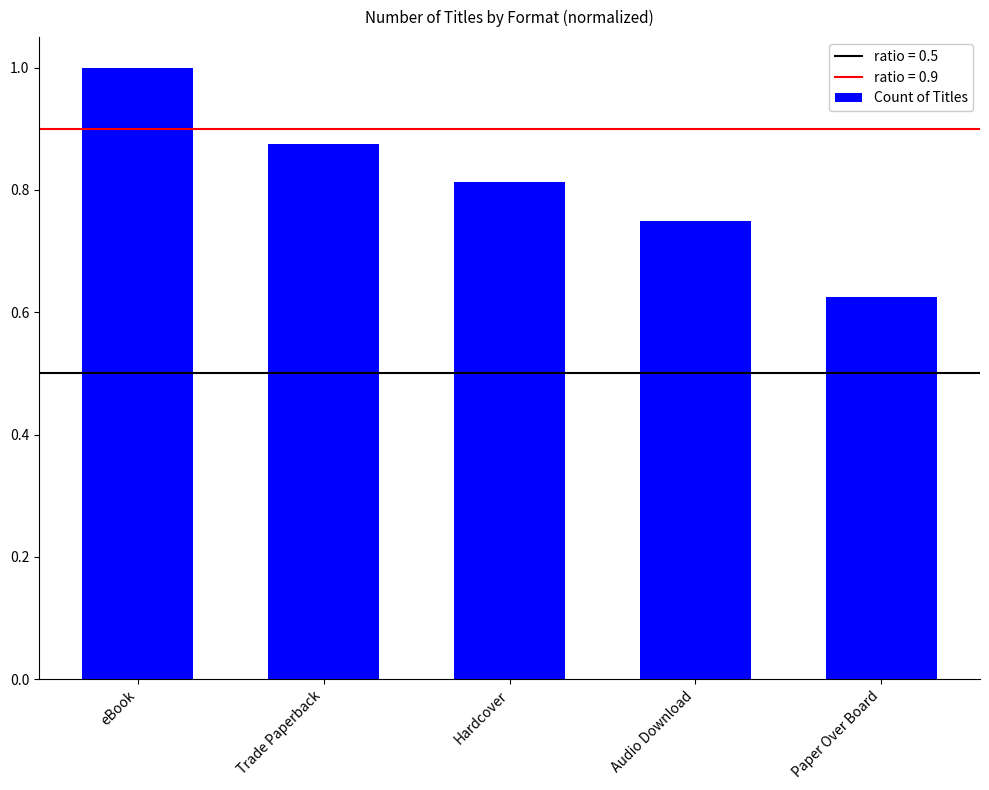

What is the sum of the values at Paper Over Board and Audio Download?

1.4